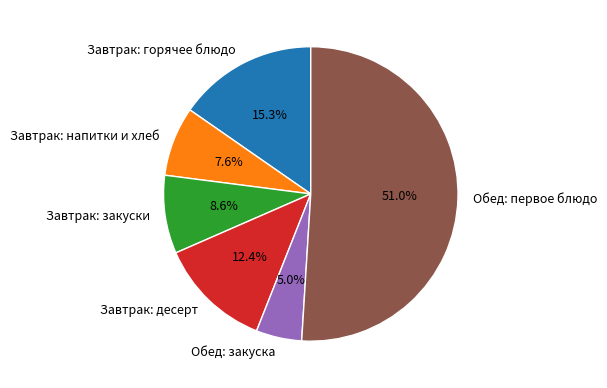

Is the sum of Завтрак: десерт and Обед: первое блюдо greater than half?

Yes